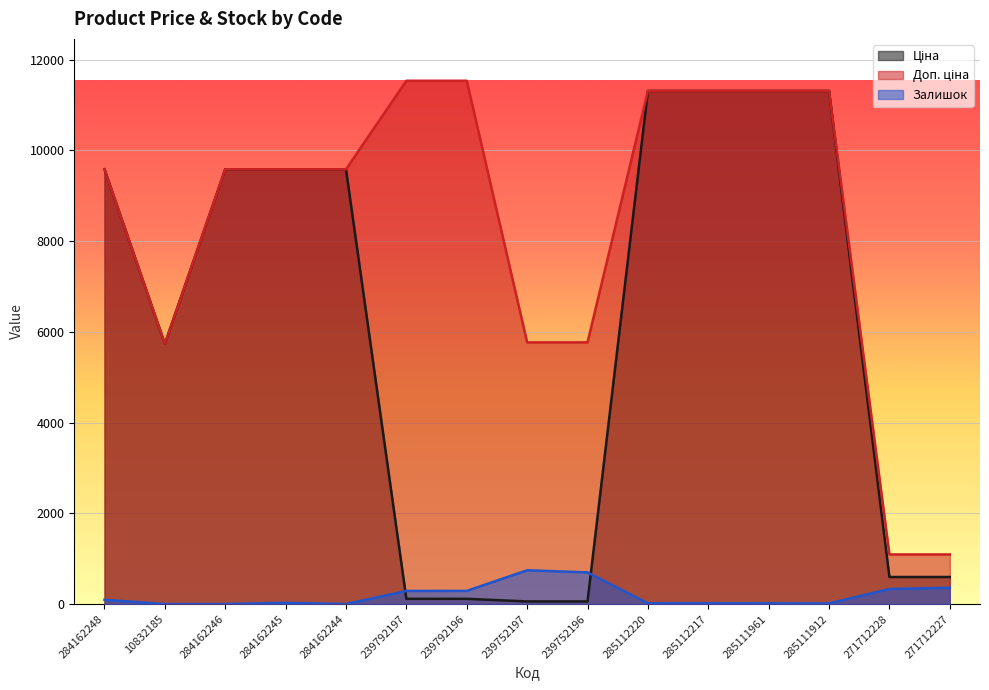

What is the difference between the second highest and minimum values in the Ціна series?

11254.8